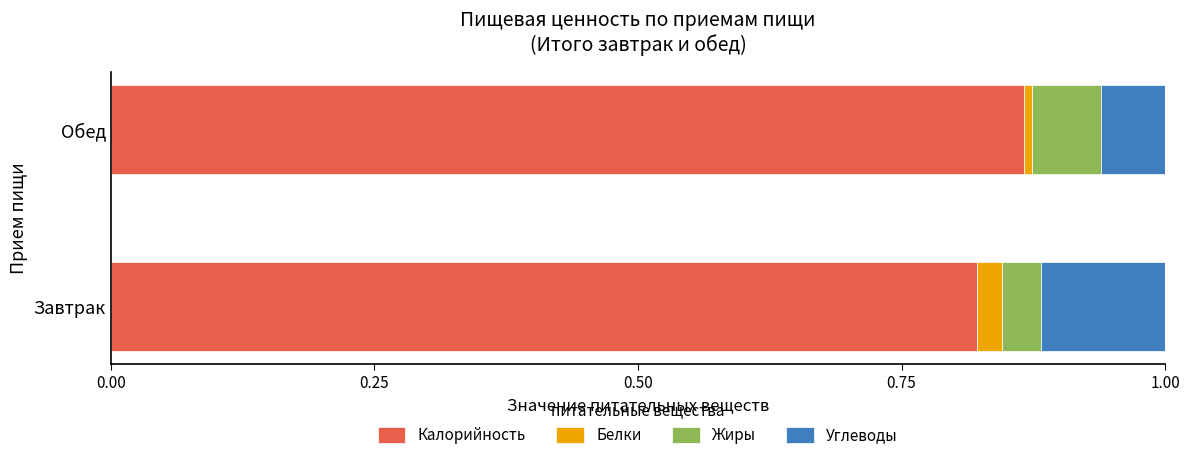

List the labels in order of Калорийность value, smallest first.

Завтрак, Обед